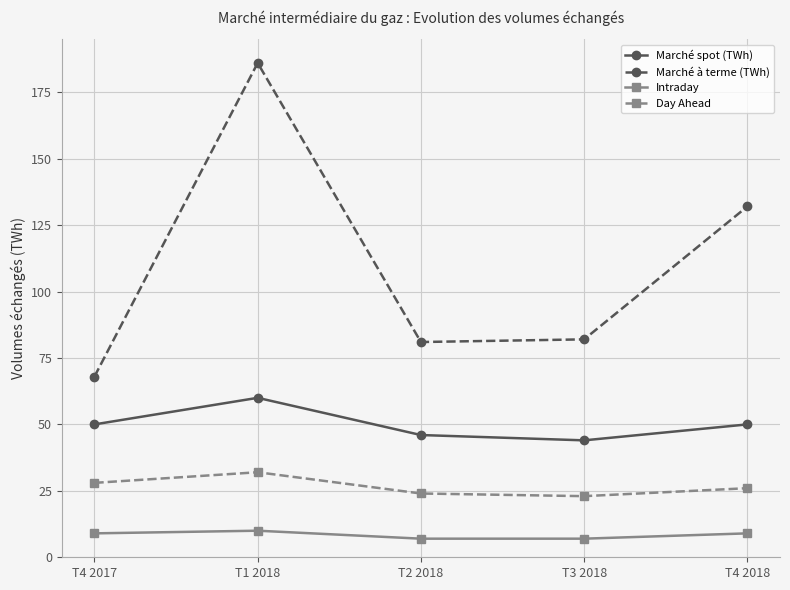

True or false: Marché à terme (TWh) and Intraday intersect in this chart.

False